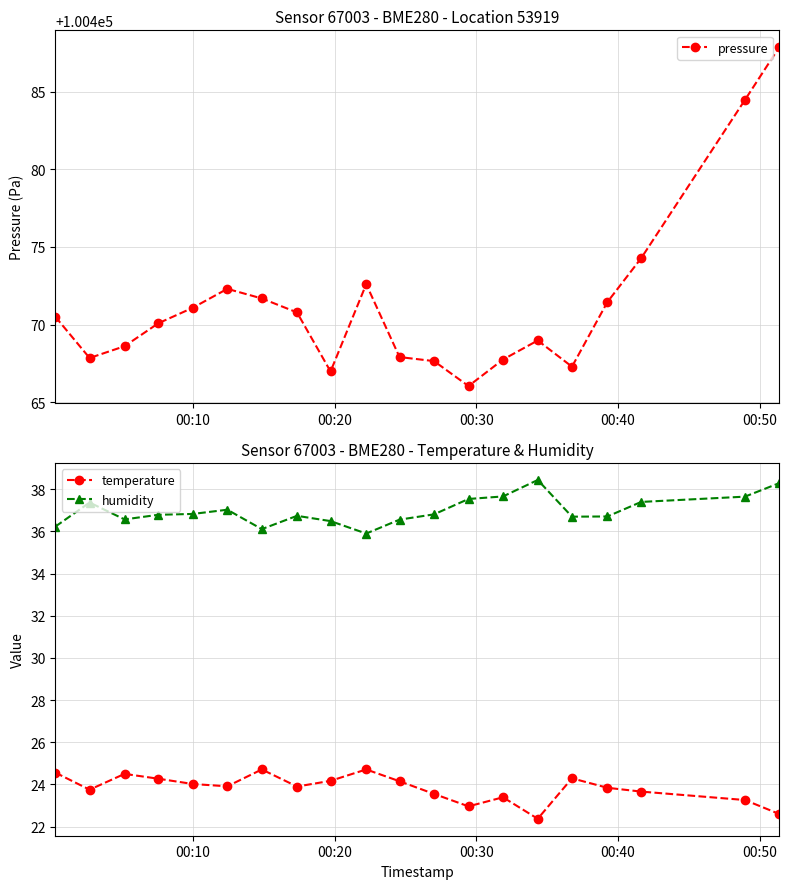

True or false: temperature and pressure cross at least once.

False